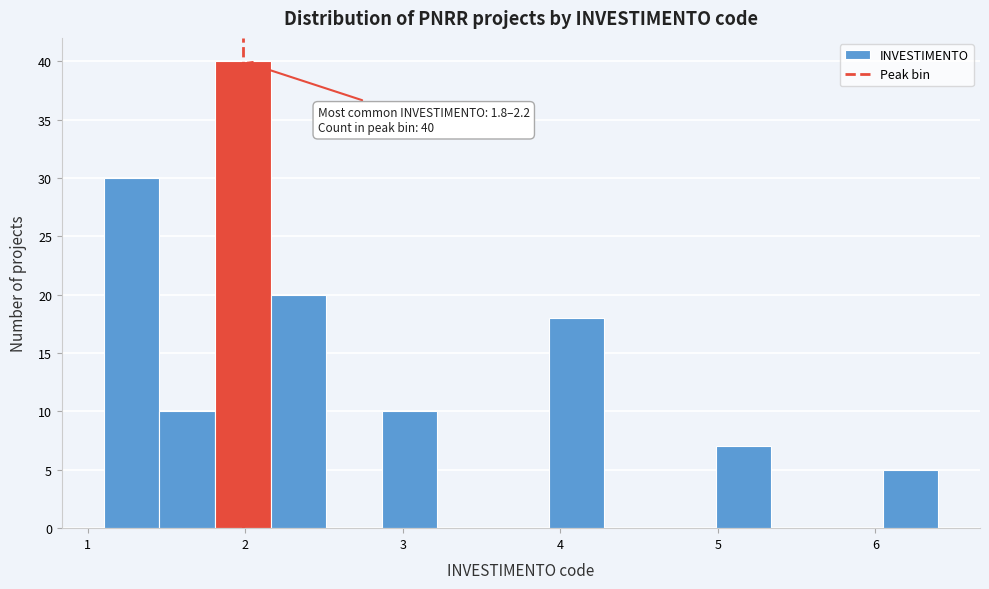

Around what value on the x-axis is the tallest bar? Give the approximate position of its centre, as read against the axis.

2.0